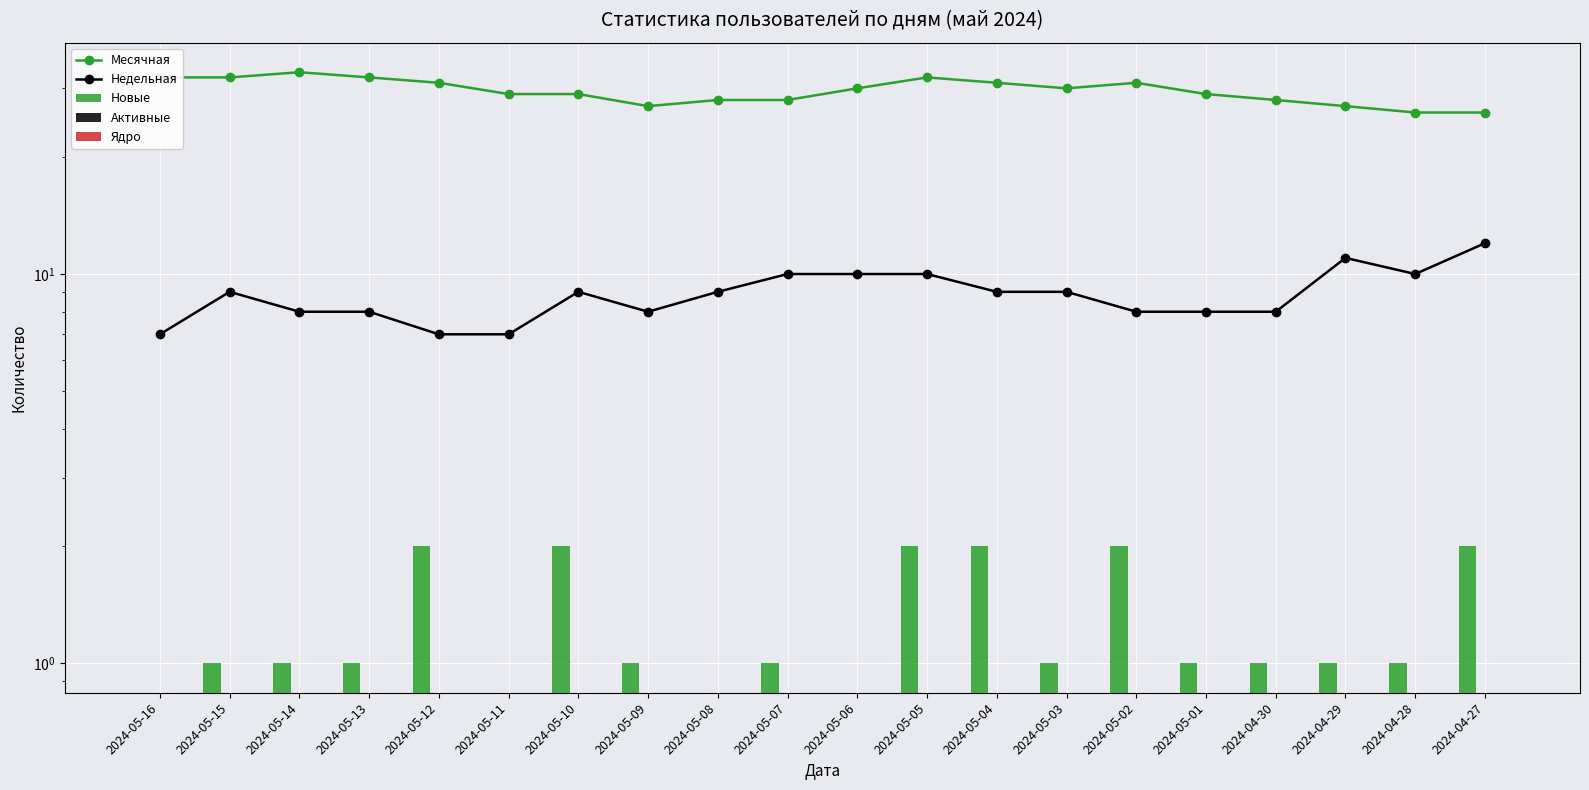

How many Новые values are between 1 and 2?

16